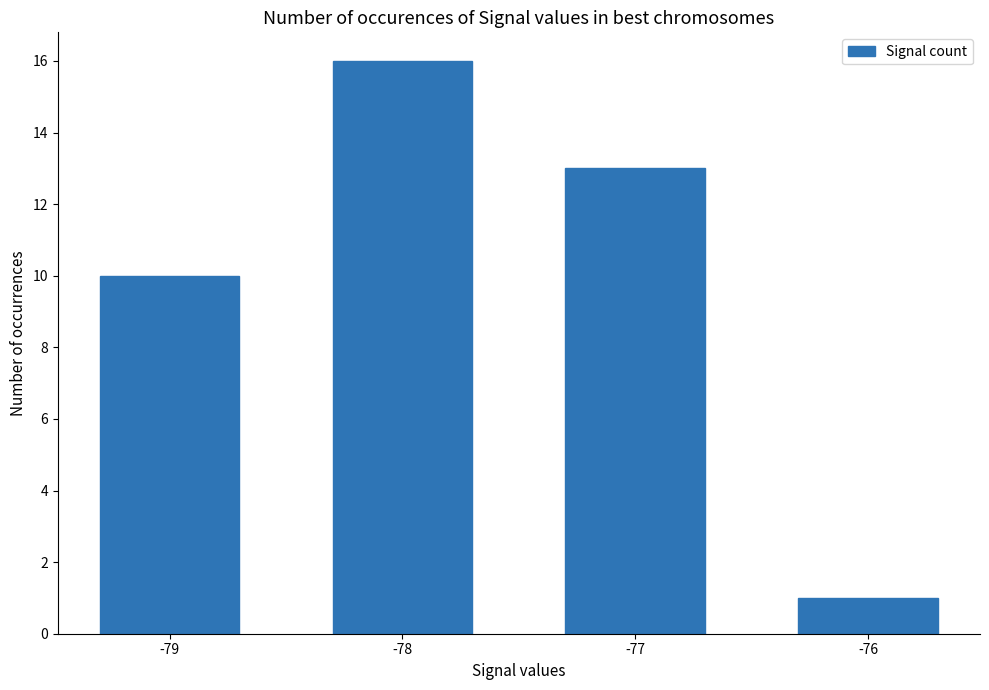

Is it true that the value at -76 is 0?

False